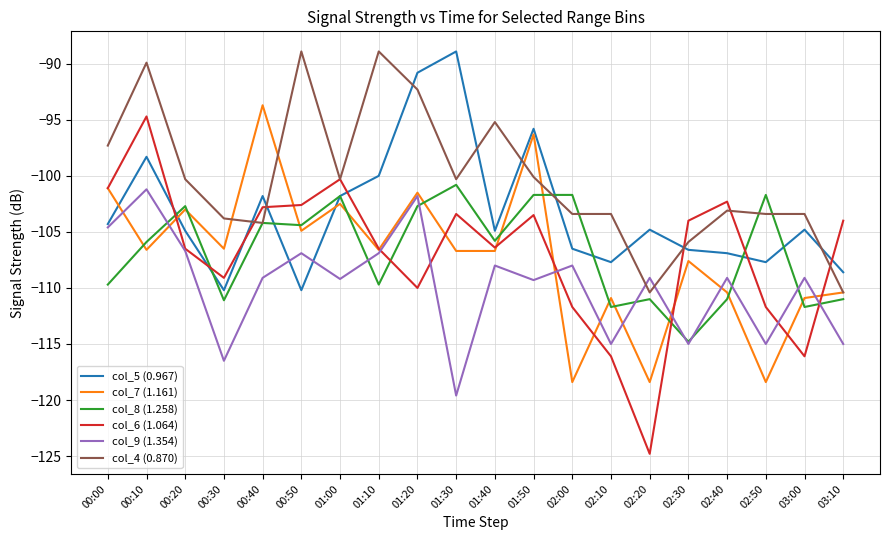

What is the spread (max minus min) of values at 01:20?

19.2